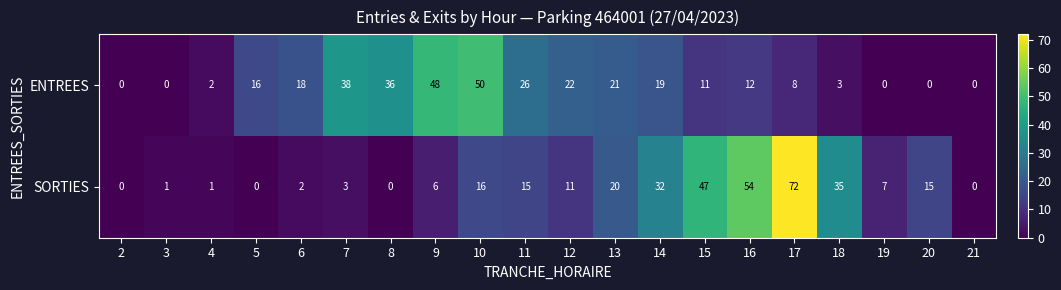

Count the number of data series in this chart.

2